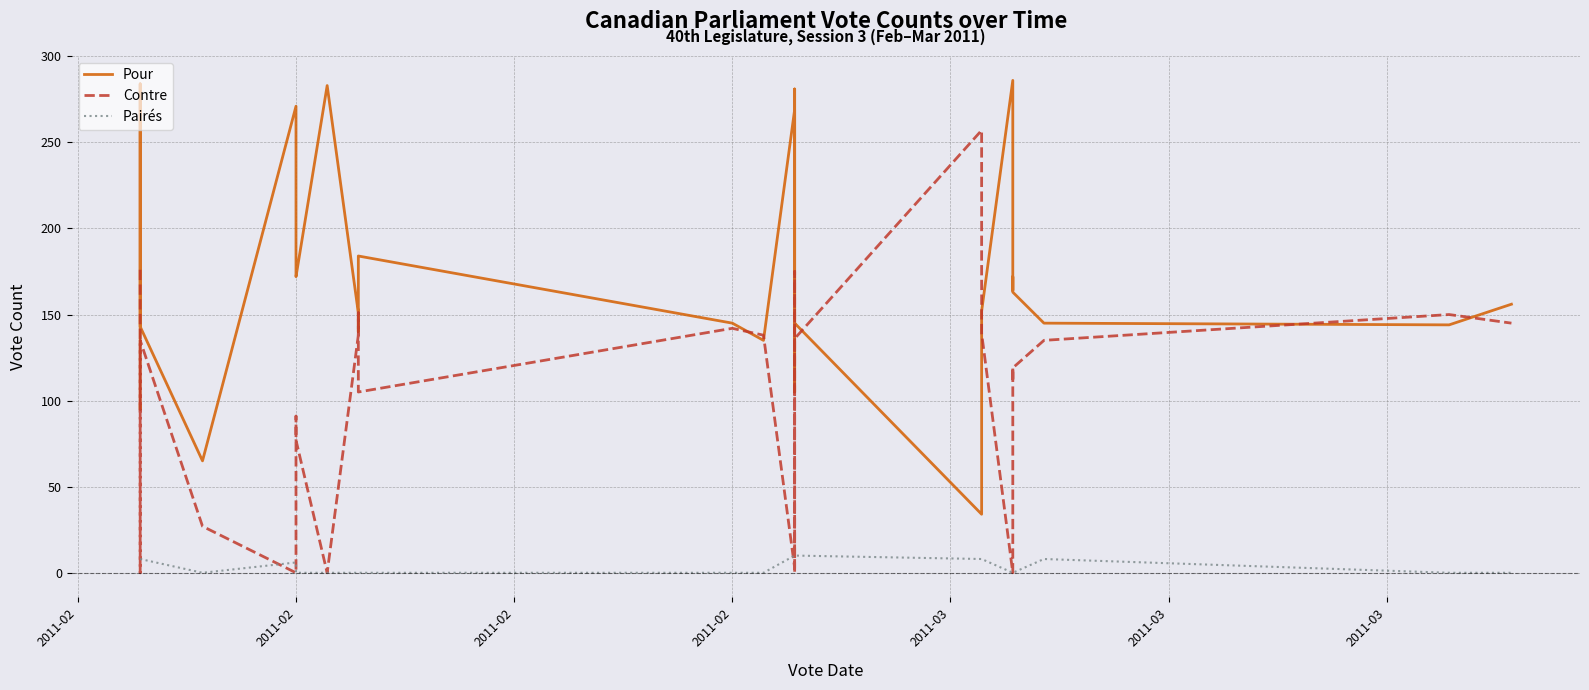

How many lines are shown in the chart?

3